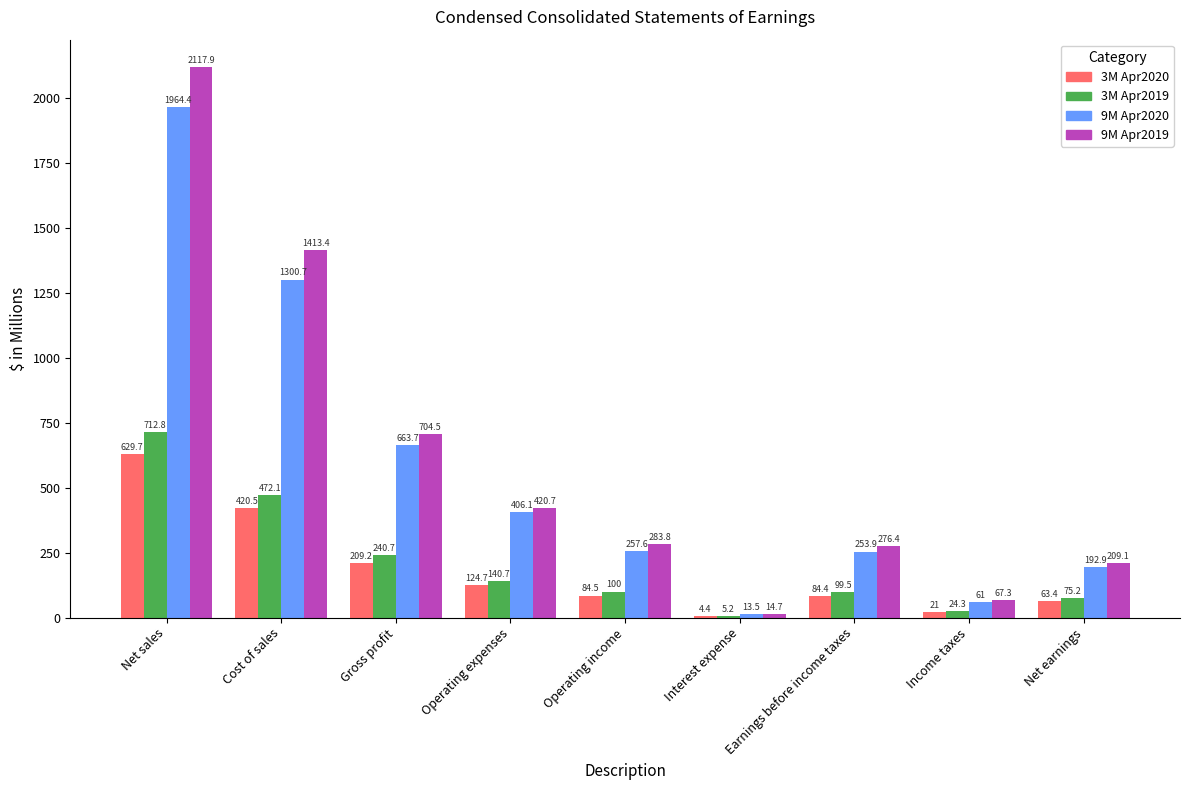

Does the chart contain stacked bars?

No